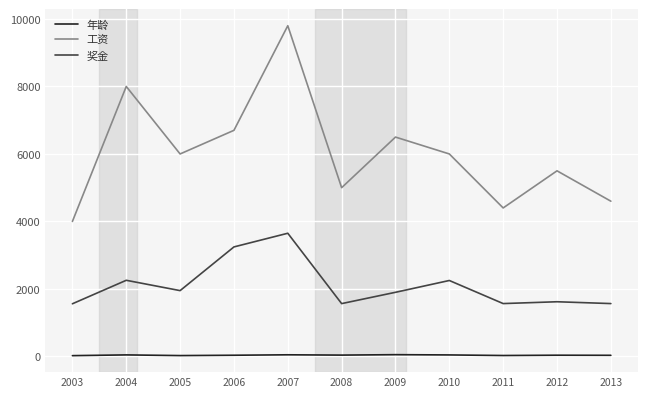

True or false: 奖金 and 年龄 intersect in this chart.

False